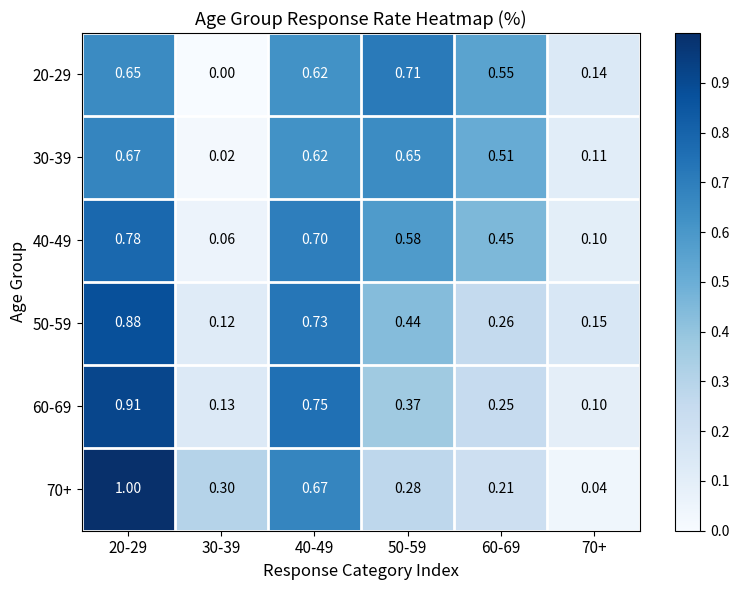

Is the value of 50-59 at 30-39 greater than the value of 20-29 at 50-59?

No